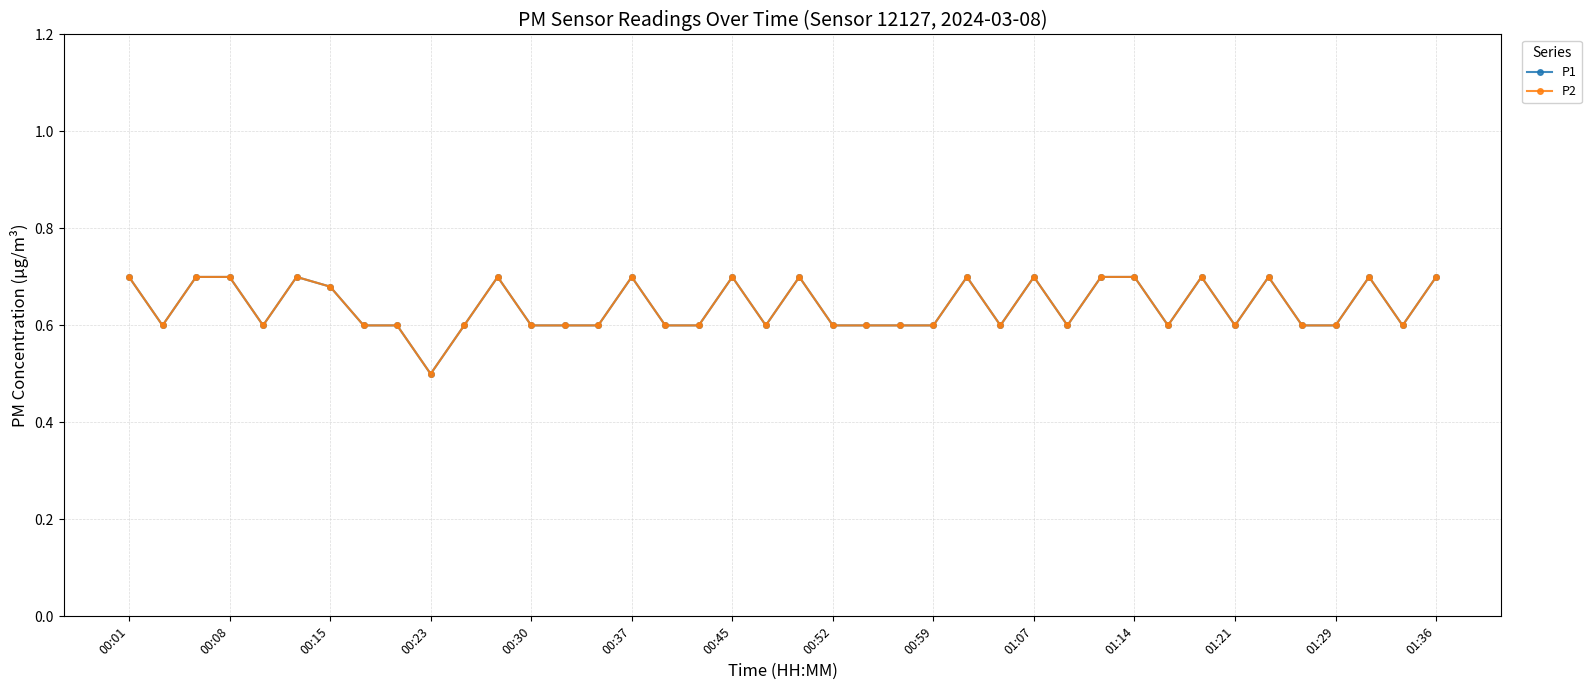

Is this an area chart (filled region under the line)?

No